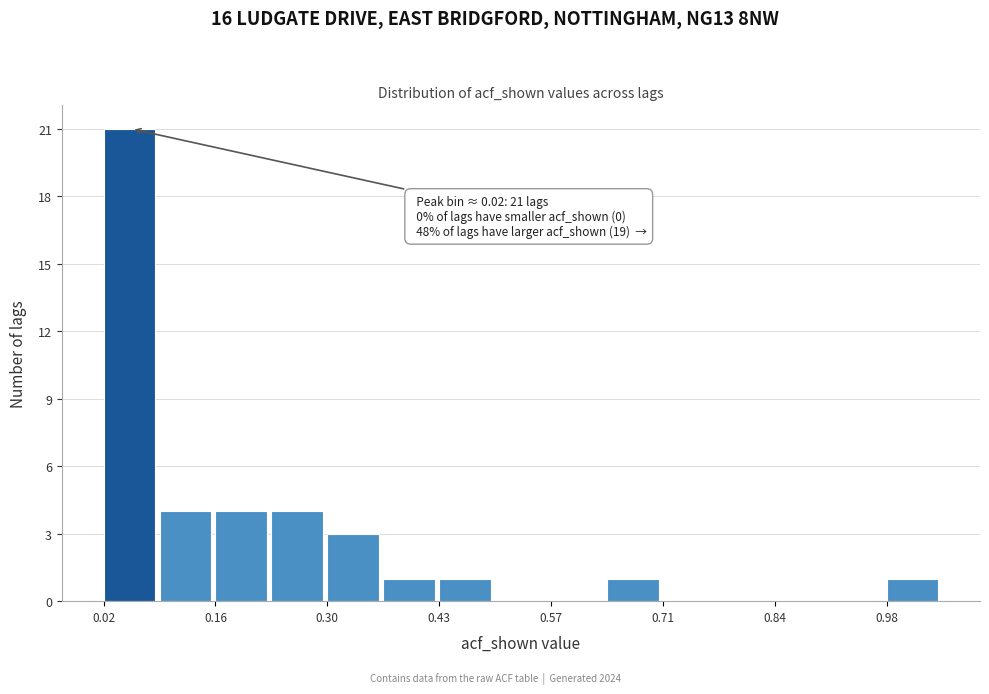

Around what value on the x-axis is the tallest bar? Give the approximate position of its centre, as read against the axis.

0.06